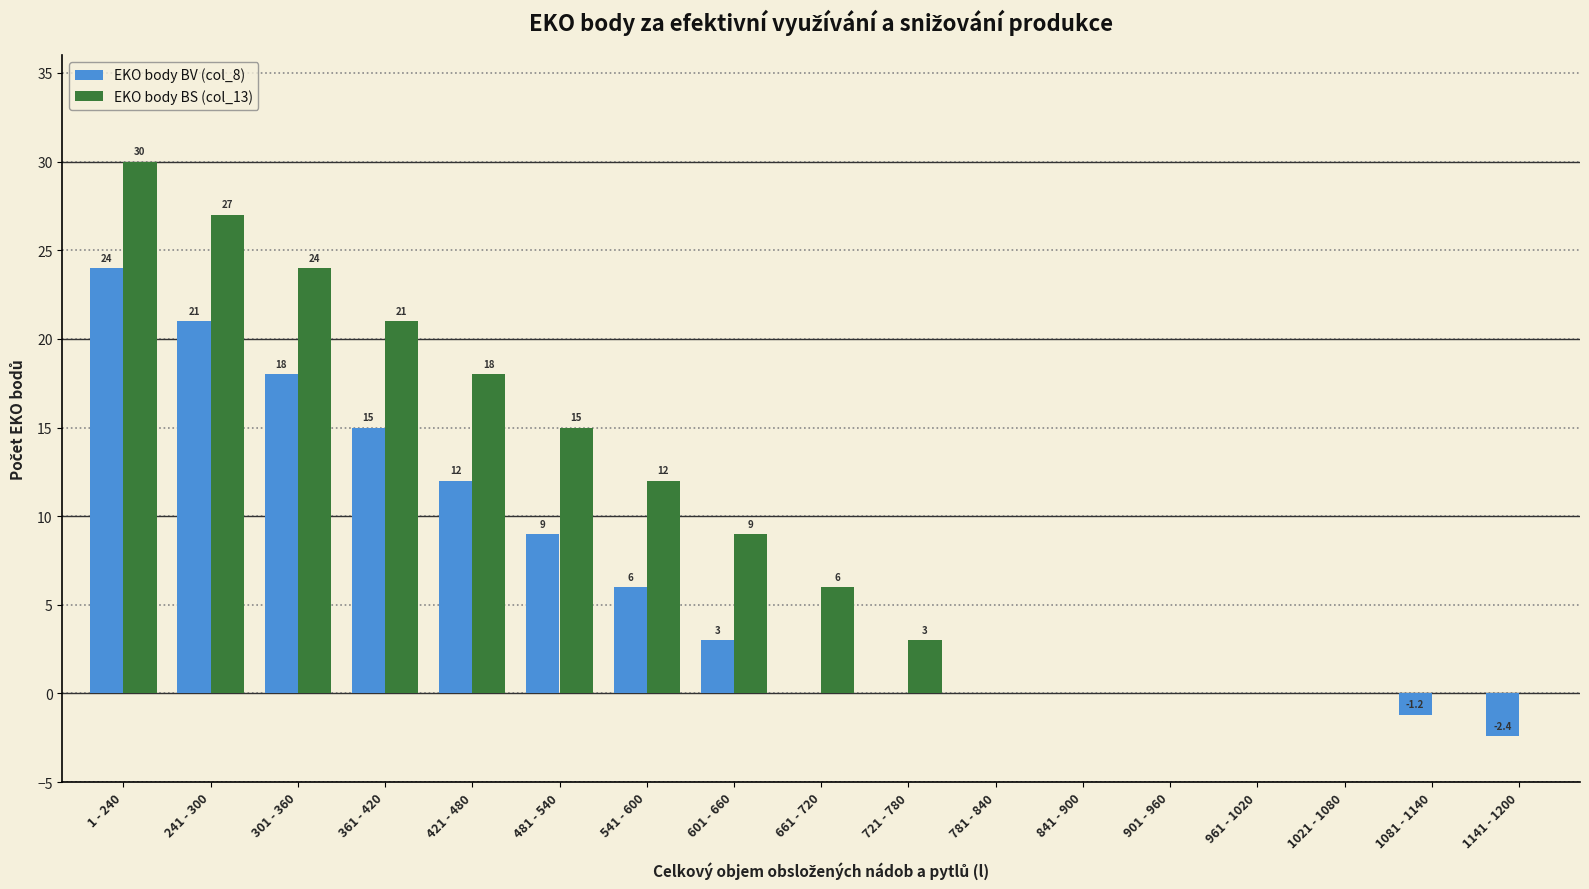

How many categories are shown in the chart?

17